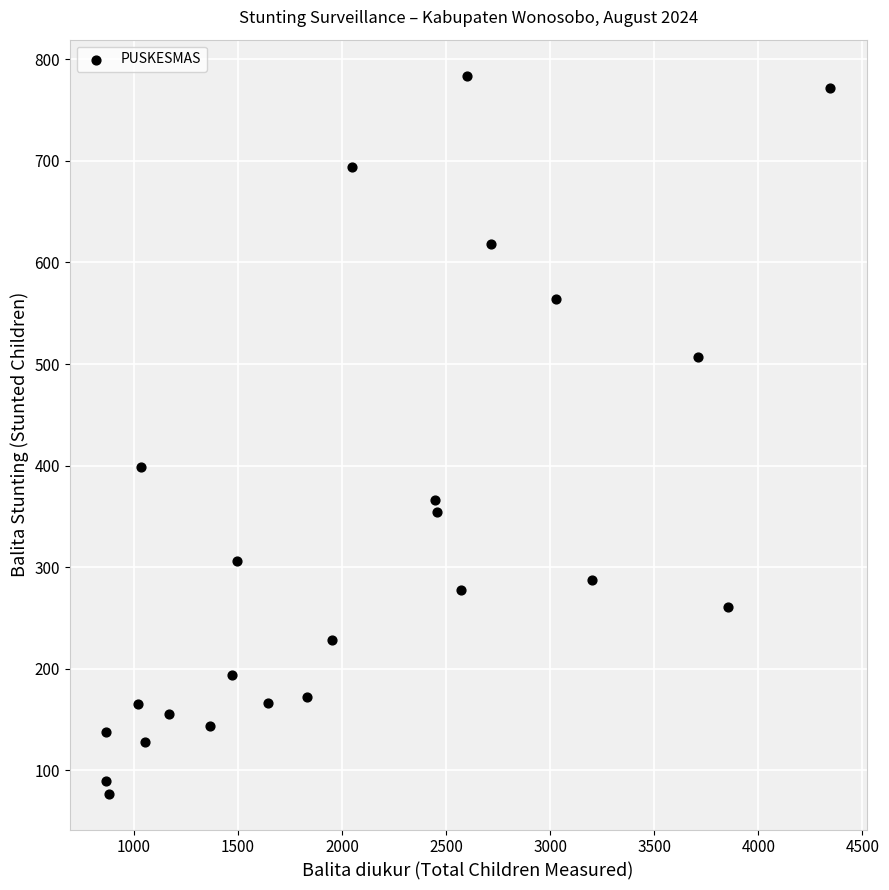

What Y value in the scatter plot is closest to 430?

399